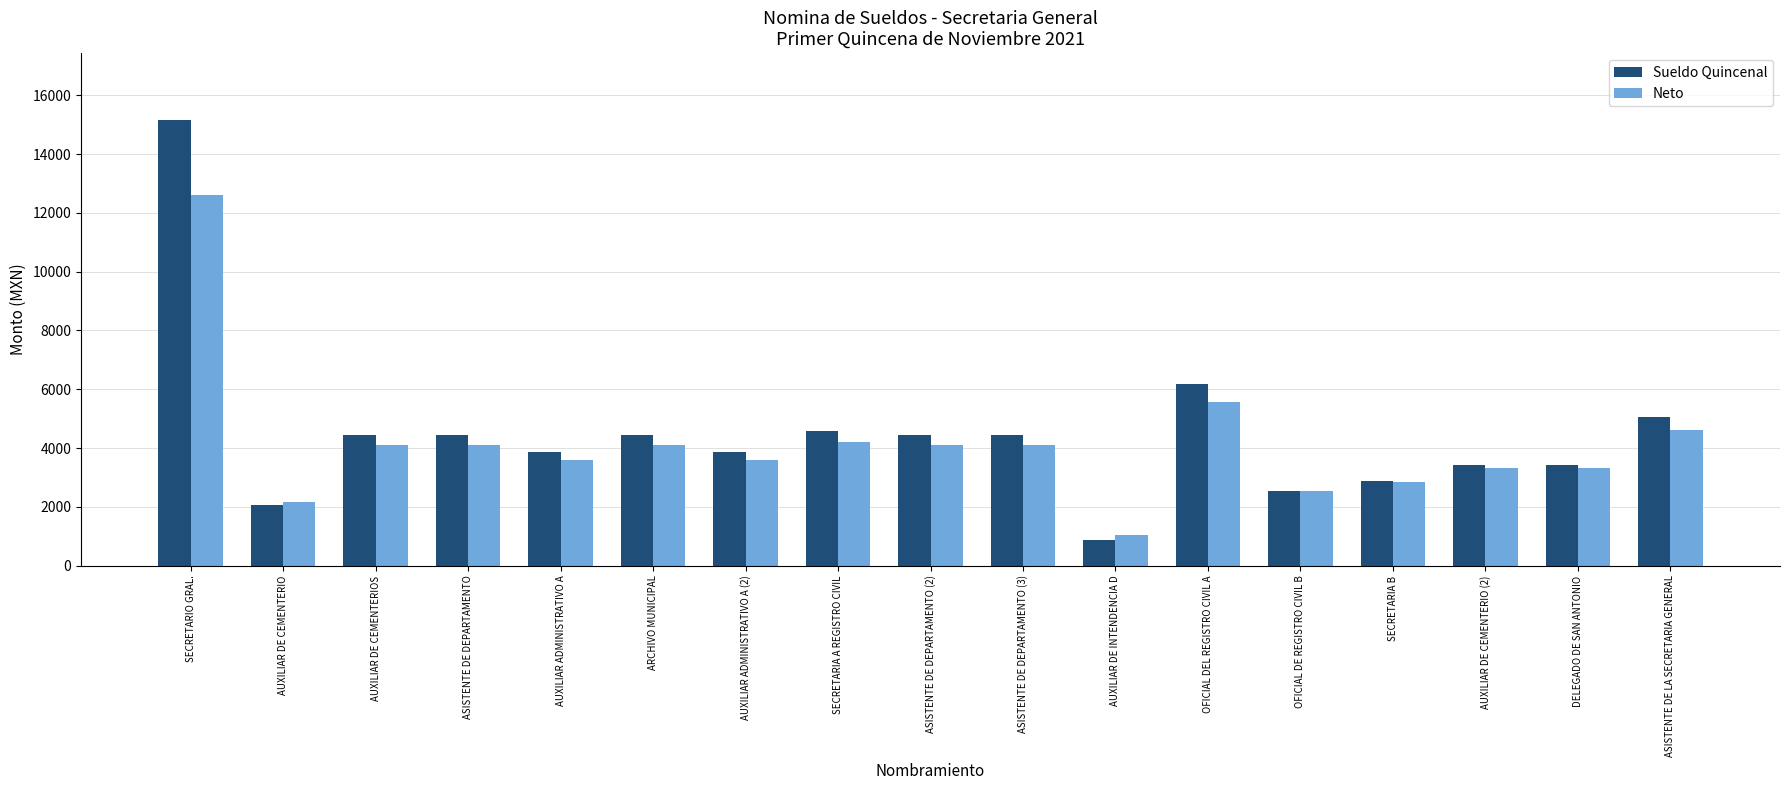

Are the bars horizontal?

No